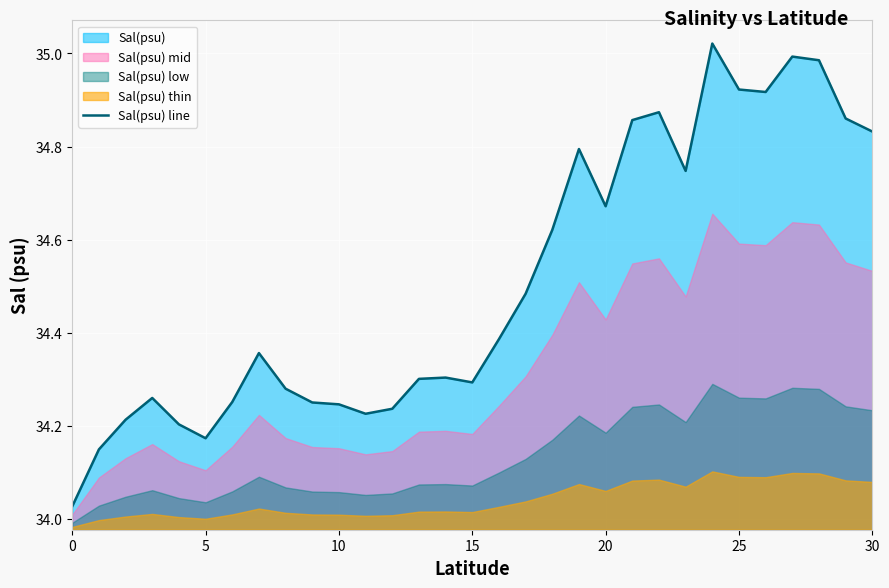

What is the difference between the values at 18 and 20?

0.1